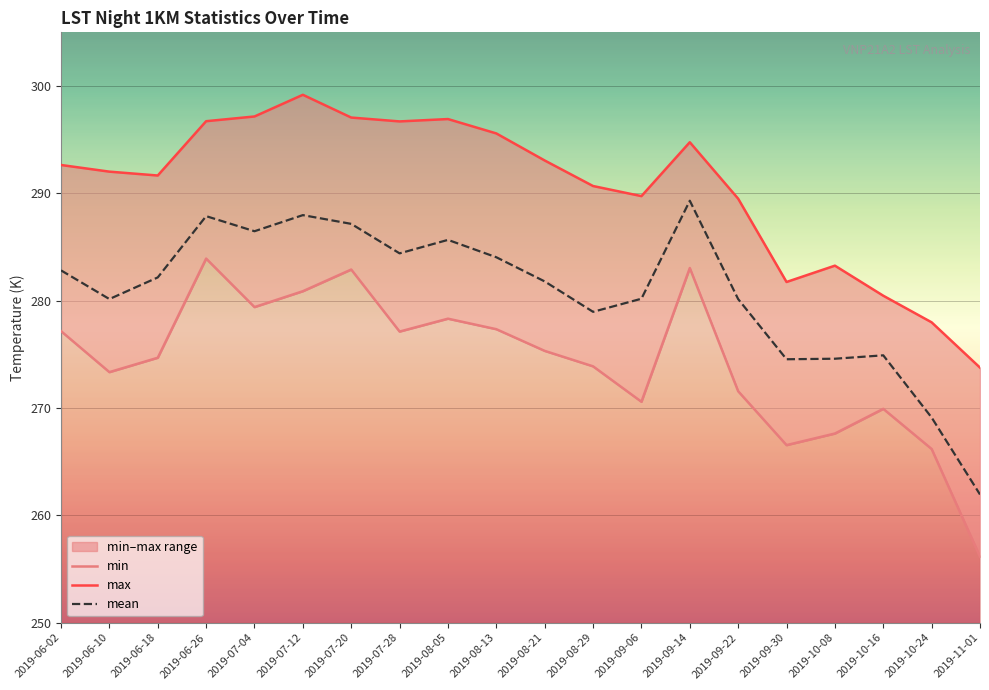

Reading right to left, what are all the values shown in this chart?

min: 2019-11-01=256.1	2019-10-24=266.2	2019-10-16=269.9	2019-10-08=267.6	2019-09-30=266.5	2019-09-22=271.6	2019-09-14=283.0	2019-09-06=270.6	2019-08-29=273.9	2019-08-21=275.3	2019-08-13=277.3	2019-08-05=278.3	2019-07-28=277.1	2019-07-20=282.9	2019-07-12=280.9	2019-07-04=279.4	2019-06-26=283.9	2019-06-18=274.7	2019-06-10=273.3	2019-06-02=277.2
max: 2019-11-01=273.8	2019-10-24=278.0	2019-10-16=280.5	2019-10-08=283.3	2019-09-30=281.7	2019-09-22=289.5	2019-09-14=294.8	2019-09-06=289.7	2019-08-29=290.7	2019-08-21=293.1	2019-08-13=295.6	2019-08-05=296.9	2019-07-28=296.7	2019-07-20=297.1	2019-07-12=299.2	2019-07-04=297.2	2019-06-26=296.7	2019-06-18=291.7	2019-06-10=292.0	2019-06-02=292.6
mean: 2019-11-01=261.9	2019-10-24=269.1	2019-10-16=274.9	2019-10-08=274.6	2019-09-30=274.5	2019-09-22=280.1	2019-09-14=289.3	2019-09-06=280.2	2019-08-29=279.0	2019-08-21=281.8	2019-08-13=284.0	2019-08-05=285.7	2019-07-28=284.4	2019-07-20=287.2	2019-07-12=288.0	2019-07-04=286.5	2019-06-26=287.9	2019-06-18=282.2	2019-06-10=280.1	2019-06-02=282.8